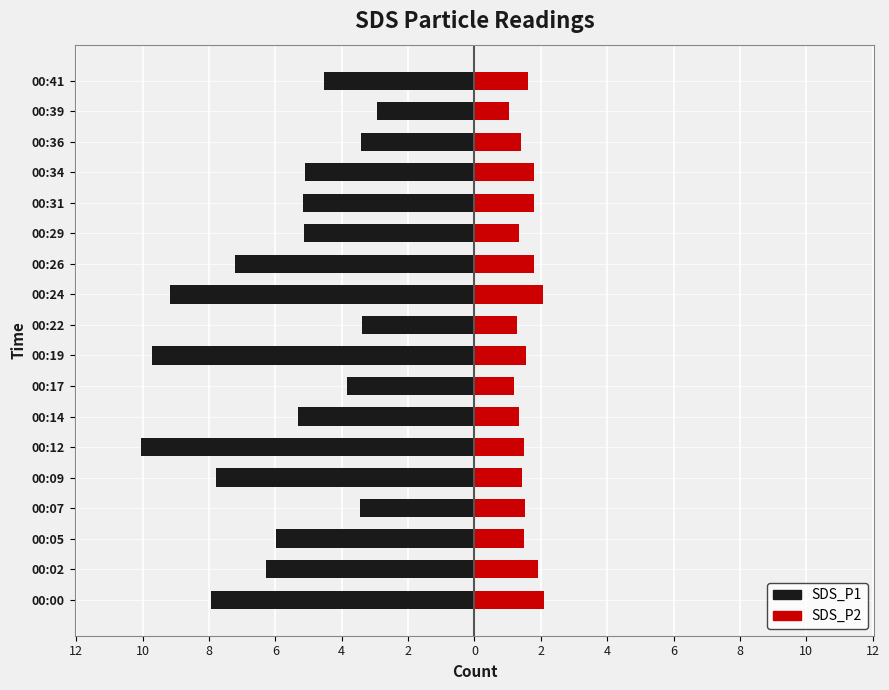

Read the SDS_P2 value at 00:19.

1.6